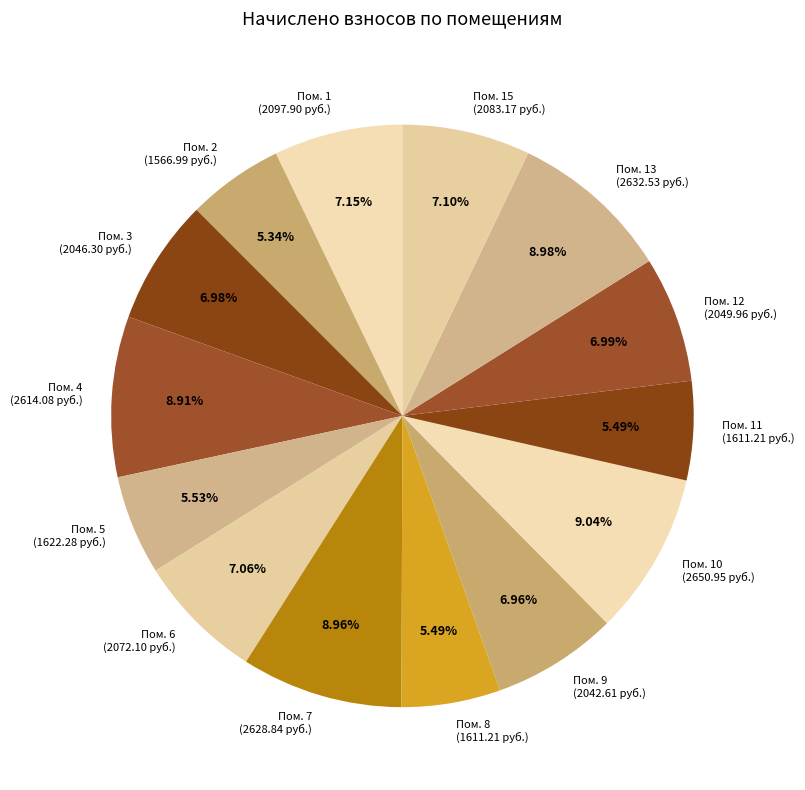

Does any single category account for the majority?

No